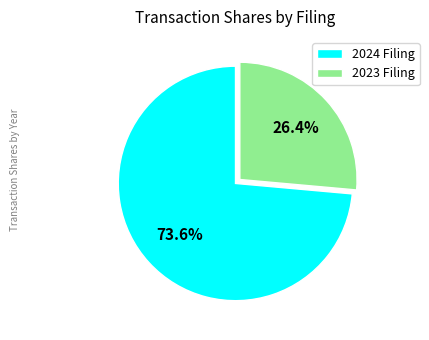

Is there any slice that represents more than half of the pie?

Yes